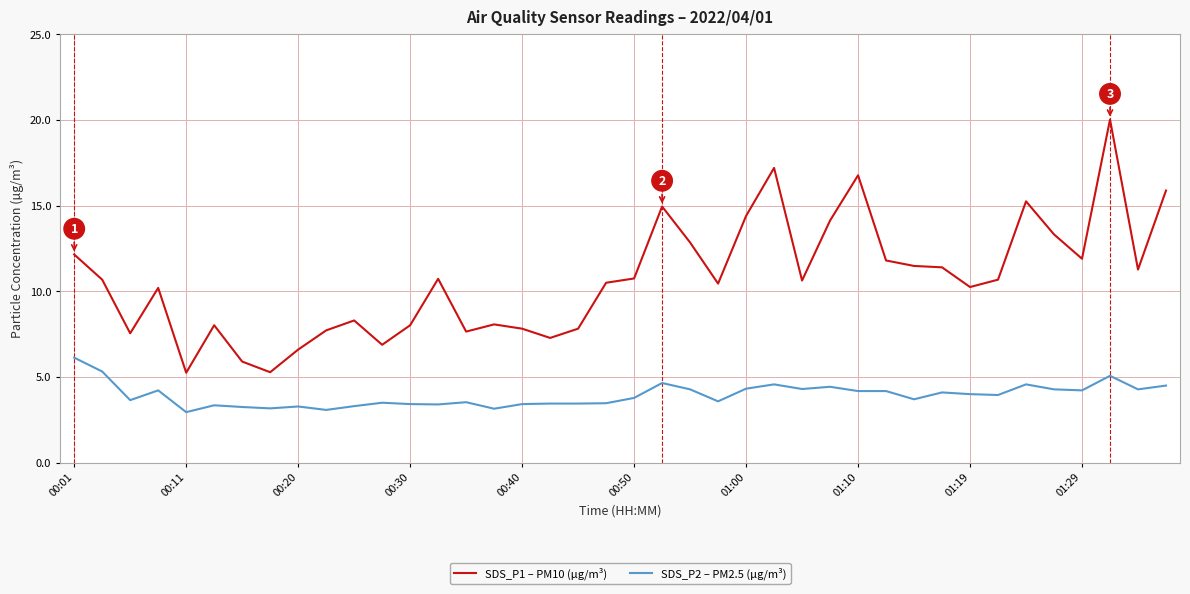

How many distinct data groups are displayed?

2